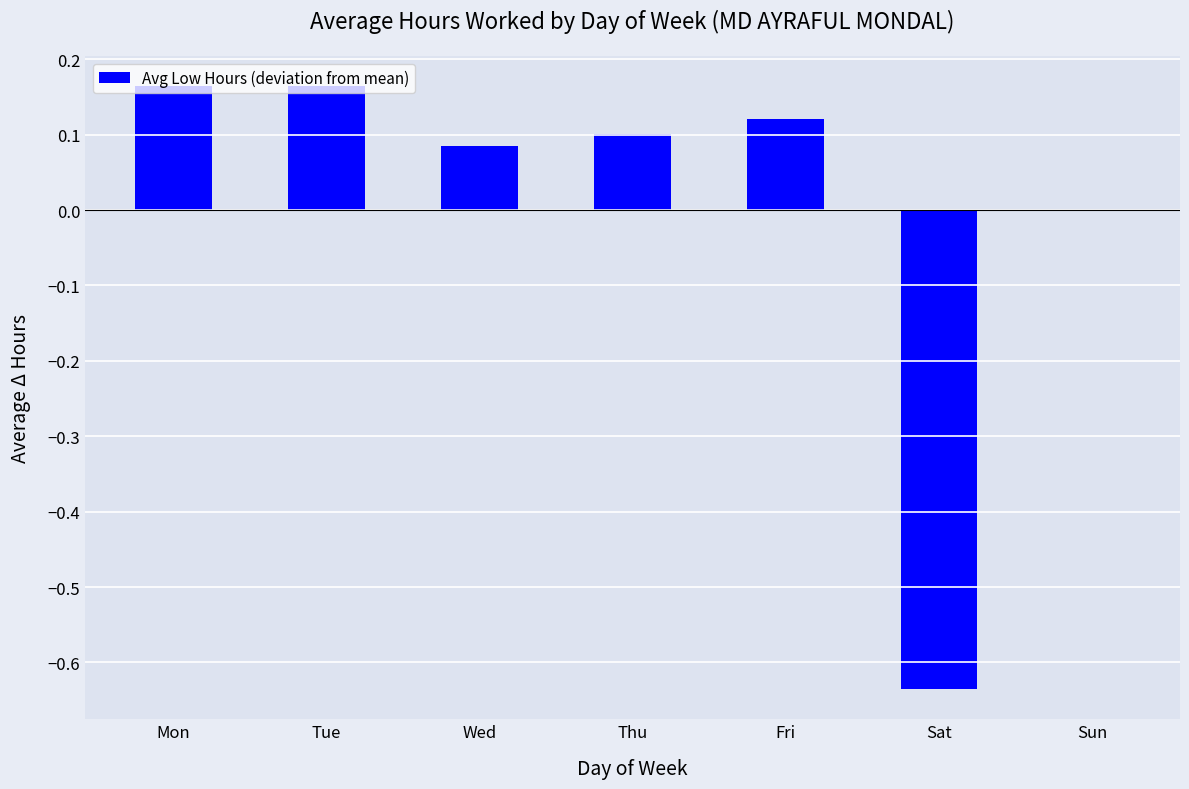

The value at Sat is -0.2. True or false?

False